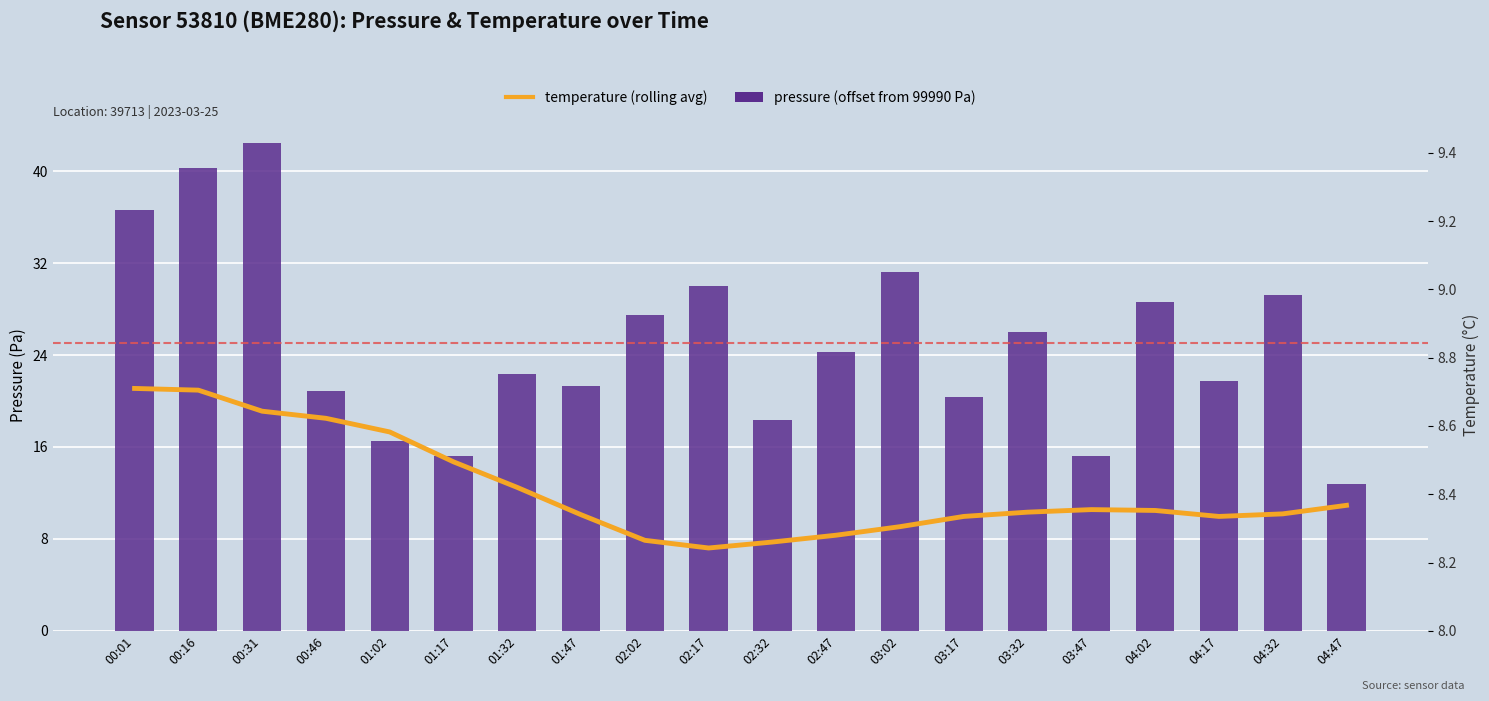

What is the value of the pressure bar at the 16th from the left?

15.2